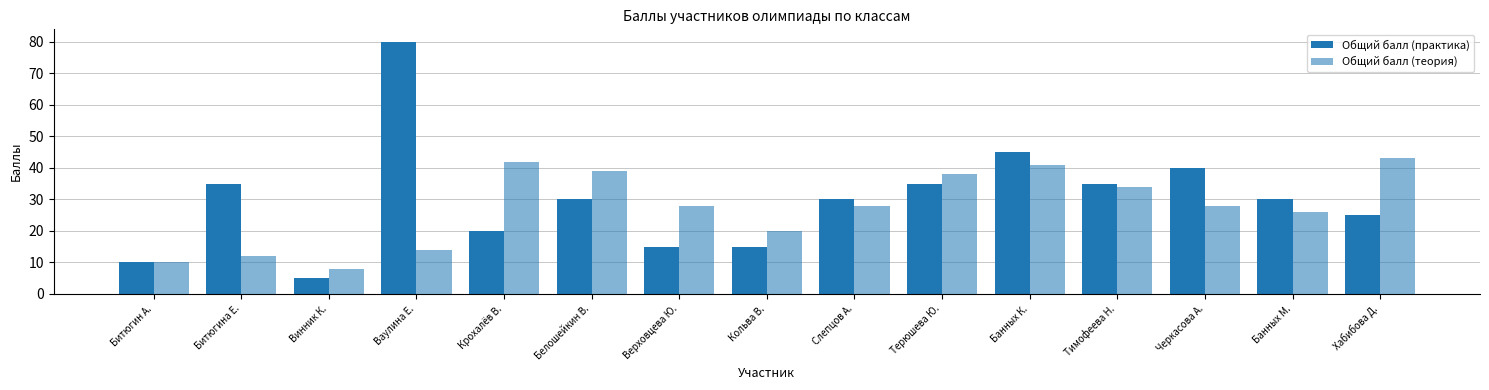

Count the number of categories in the chart.

15